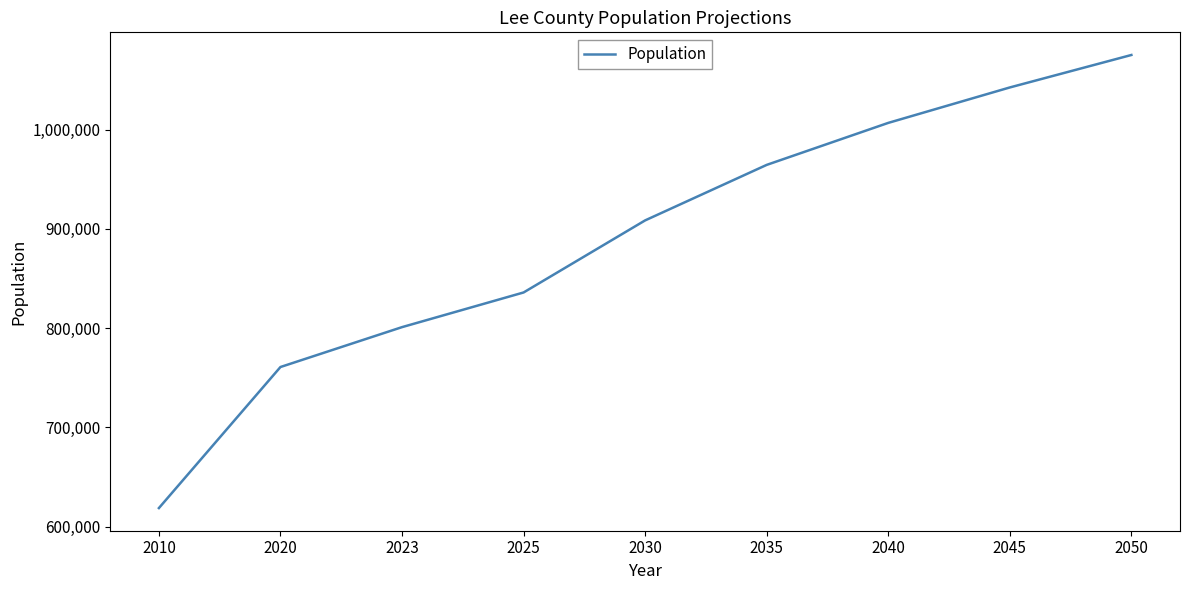

Approximately how many times larger is the value at 2025 compared to 2045?

0.8